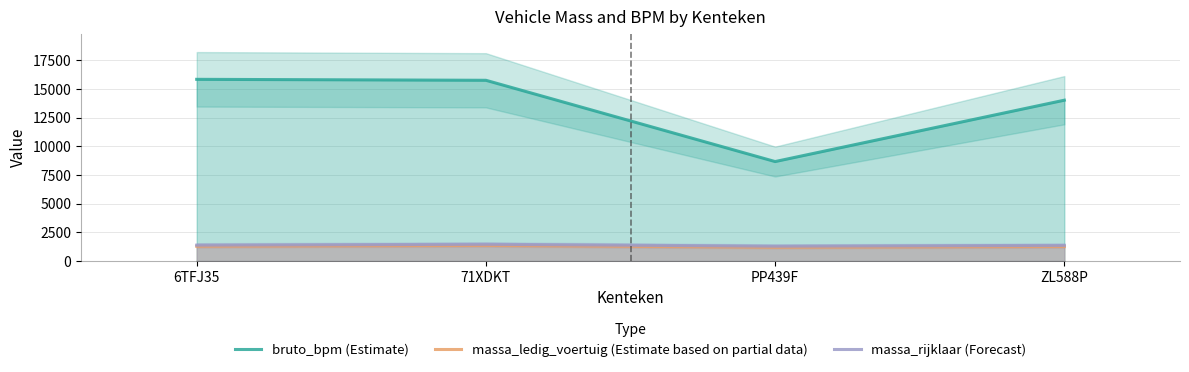

Reading right to left, transcribe all the data shown in this chart.

bruto_bpm (Estimate): ZL588P=14027	PP439F=8674	71XDKT=15763	6TFJ35=15847
massa_ledig_voertuig (Estimate based on partial data): ZL588P=1265	PP439F=1195	71XDKT=1360	6TFJ35=1285
massa_rijklaar (Forecast): ZL588P=1365	PP439F=1295	71XDKT=1460	6TFJ35=1385